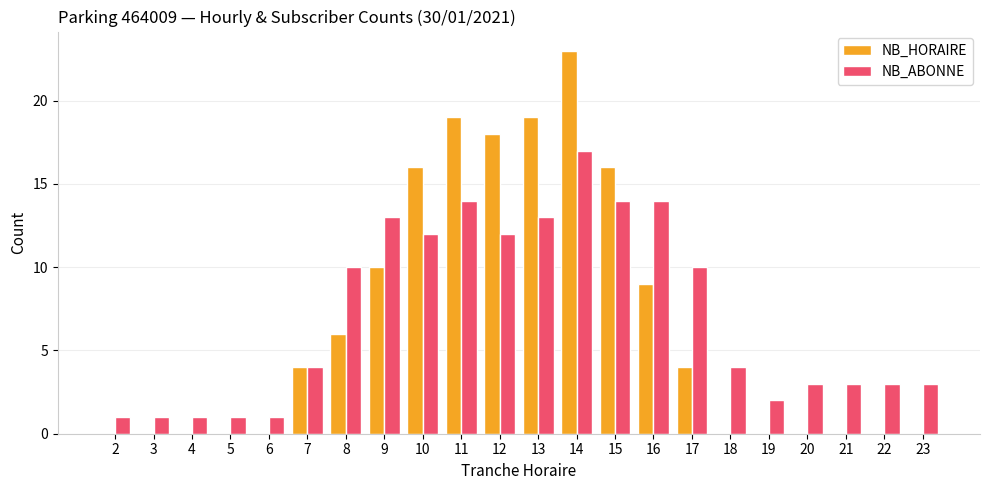

Which category has the highest value in the NB_ABONNE series?

14